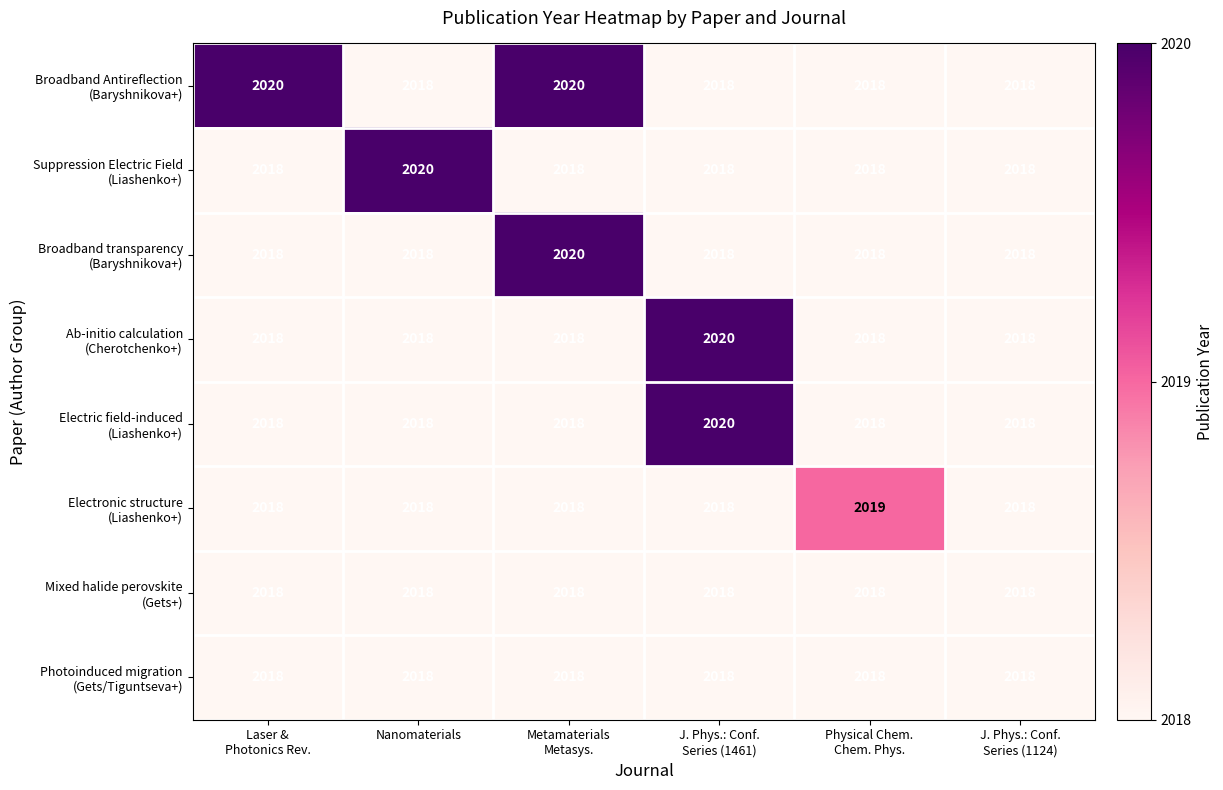

What is the smallest value displayed?

2018